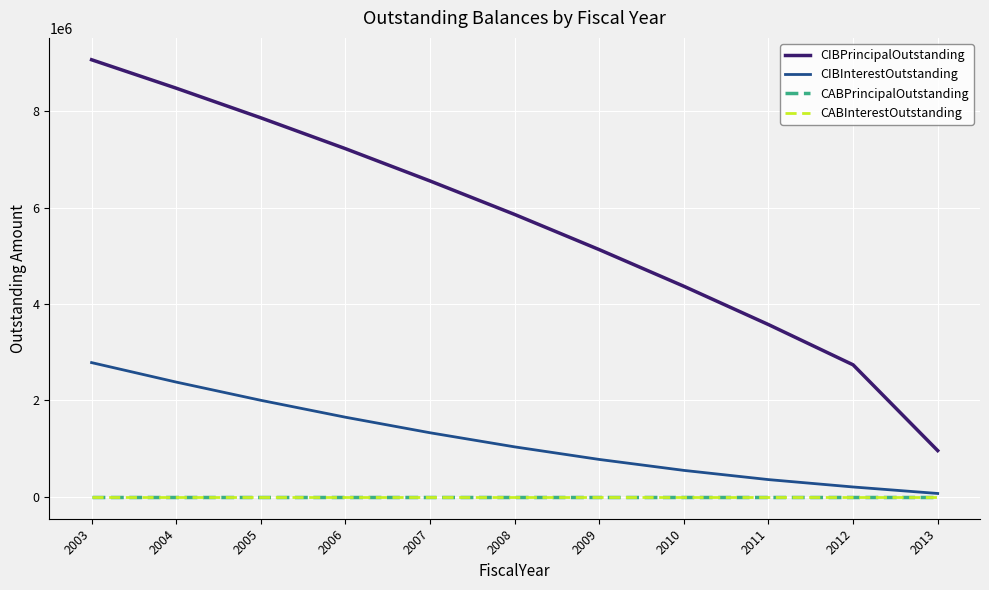

Rank the series at 2009 from highest to lowest value.

CIBPrincipalOutstanding, CIBInterestOutstanding, CABPrincipalOutstanding, CABInterestOutstanding